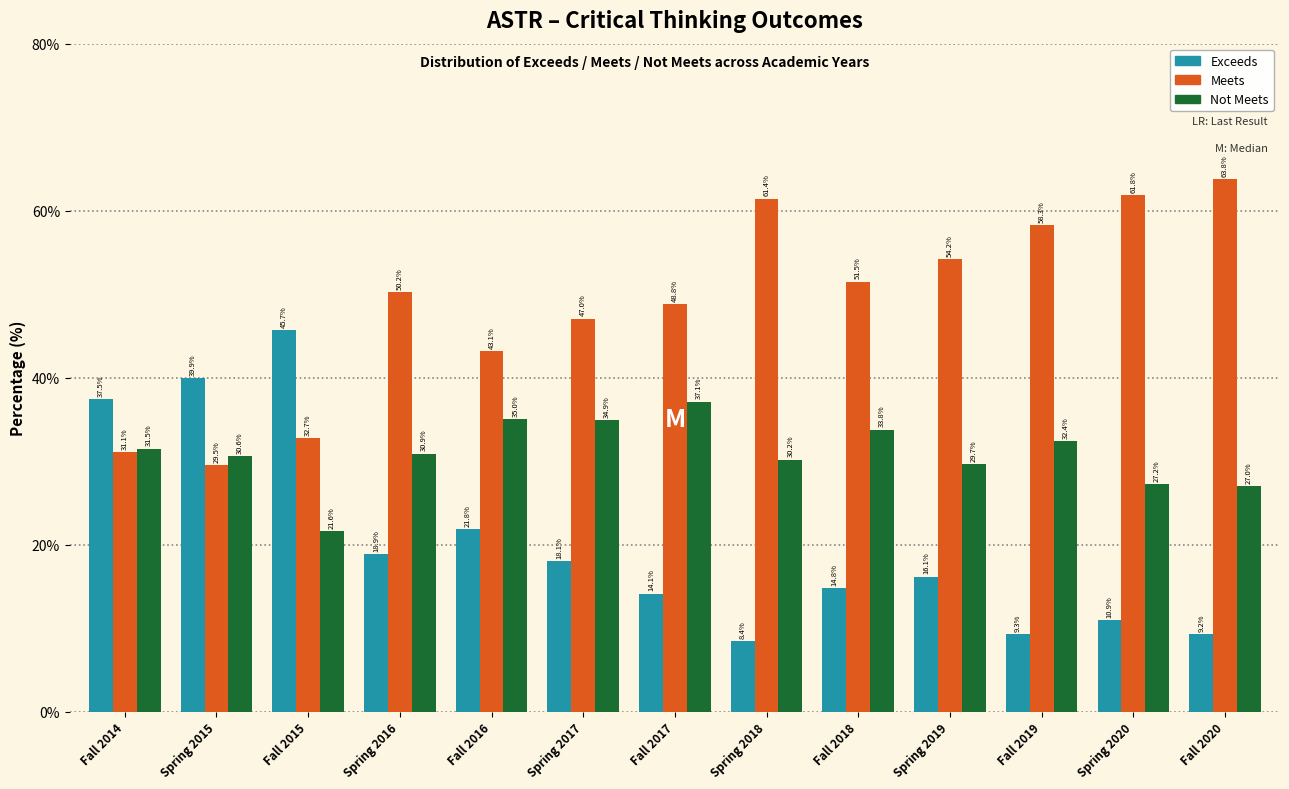

What is the difference between the Meets values at Spring 2019 and Spring 2020?

7.6